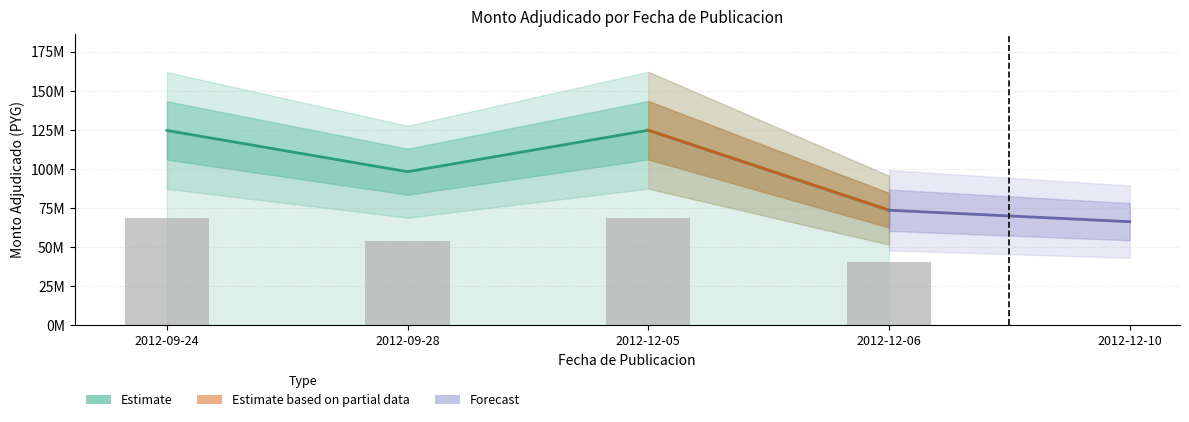

What is the label of the 4th bar from the right?

2012-09-24